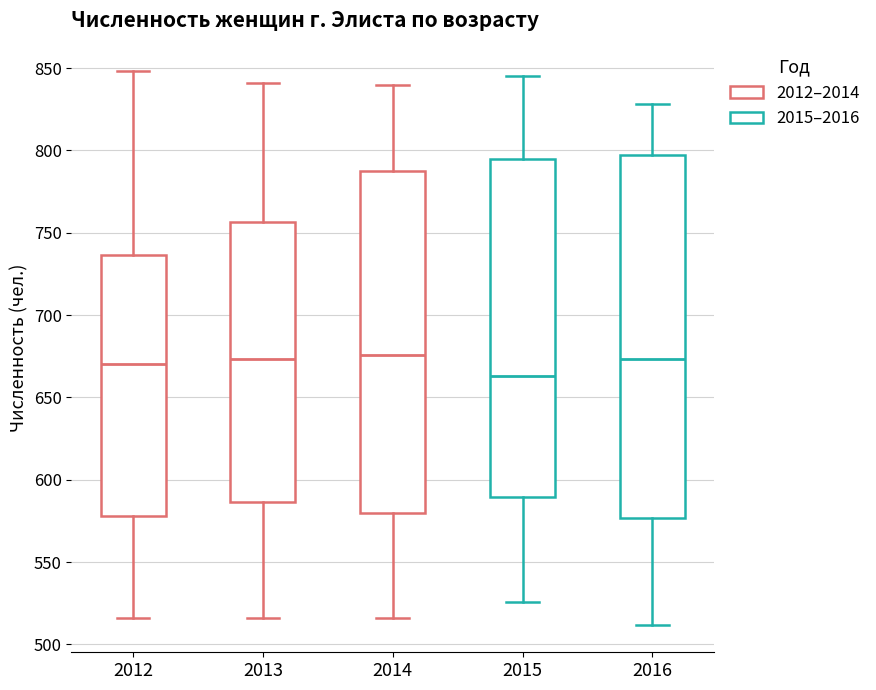

Reading left to right, read every box against the y-axis: the position of its median line, the range the box covers, and the ends of its whiskers. The values are not printed on the chart, so give them approximately, as read against the axis.

2012: median 670, box 580 to 735, whiskers 515 to 850
2013: median 675, box 585 to 755, whiskers 515 to 840
2014: median 675, box 580 to 785, whiskers 515 to 840
2015: median 665, box 590 to 795, whiskers 525 to 845
2016: median 675, box 575 to 795, whiskers 510 to 830